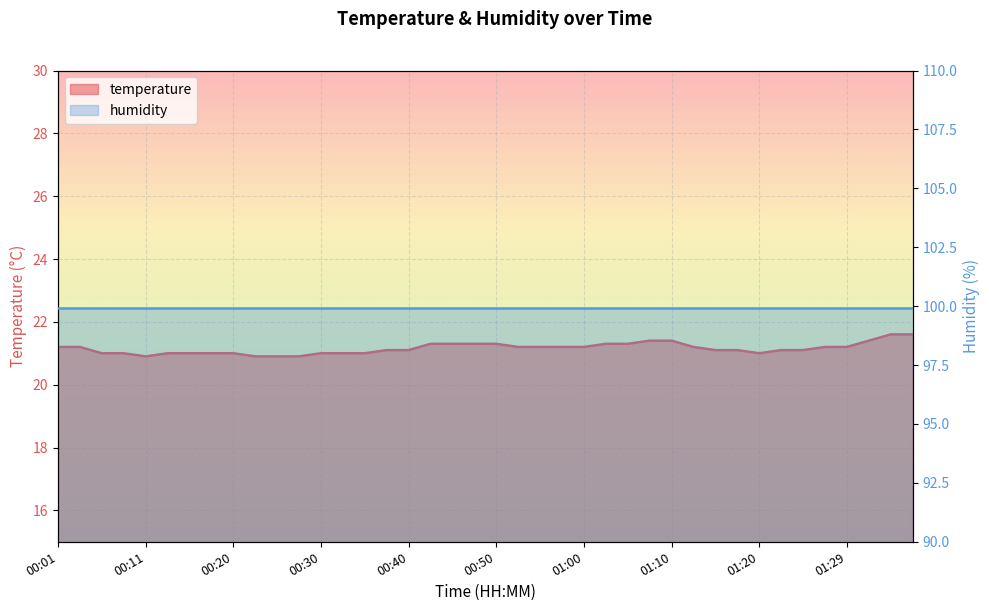

What is the value of the 31st point from the left?

21.1